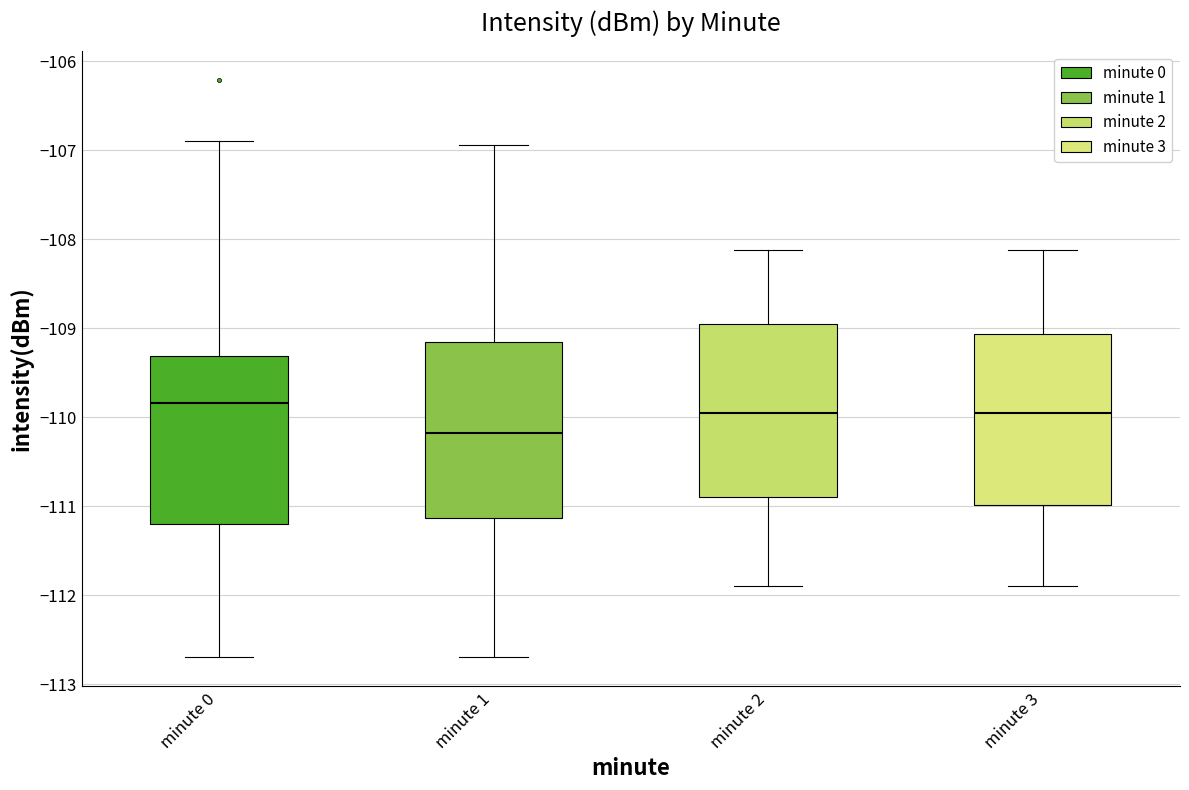

Reading left to right, read every box against the y-axis: the position of its median line, the range the box covers, and the ends of its whiskers. The values are not printed on the chart, so give them approximately, as read against the axis.

minute 0: median -109.8, box -111.2 to -109.3, whiskers -112.7 to -106.9
minute 1: median -110.2, box -111.1 to -109.2, whiskers -112.7 to -106.9
minute 2: median -110.0, box -110.9 to -109.0, whiskers -111.9 to -108.1
minute 3: median -110.0, box -111.0 to -109.1, whiskers -111.9 to -108.1